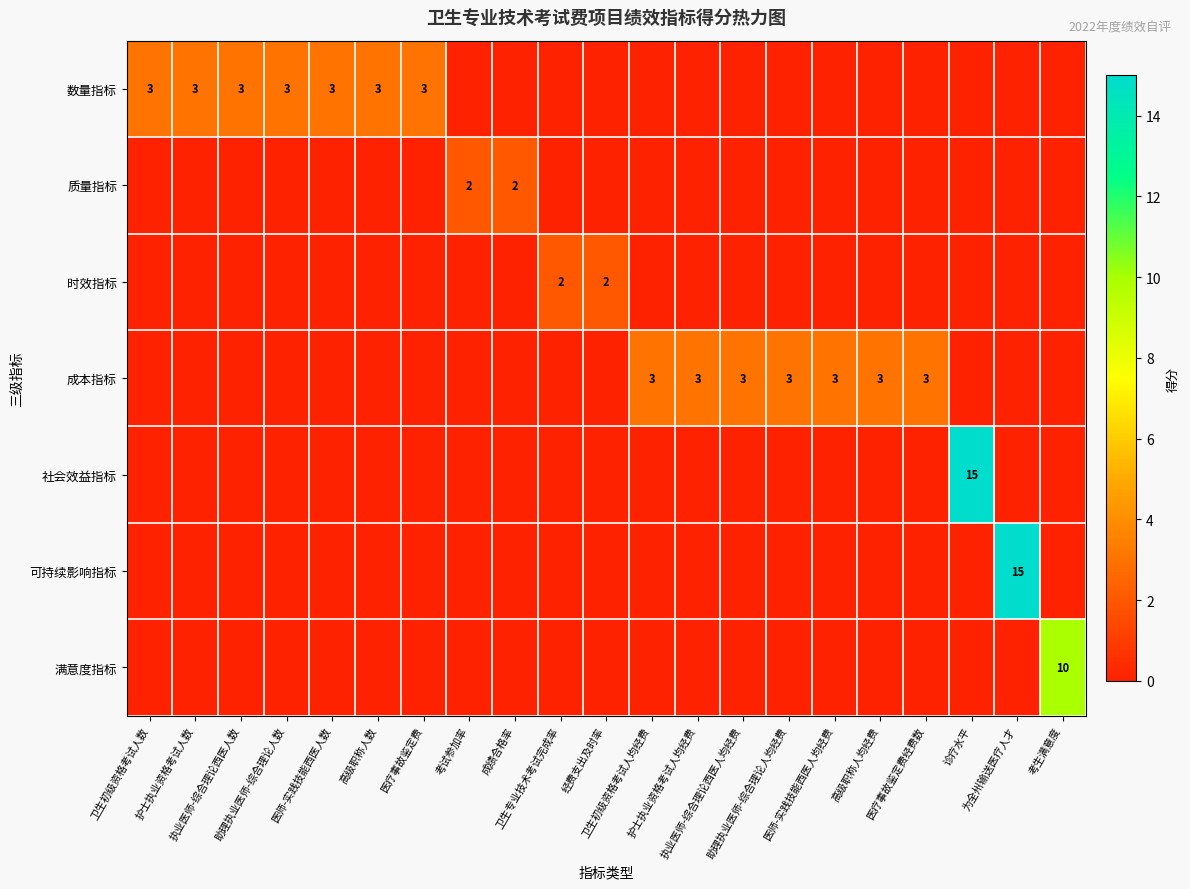

How many positive values does the 质量指标 series have?

2